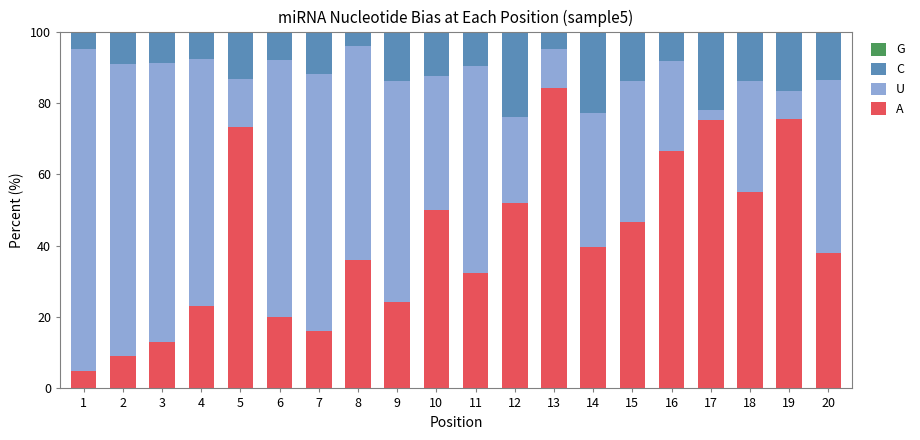

What is the sum of the A values at 9 and 8?

60.1